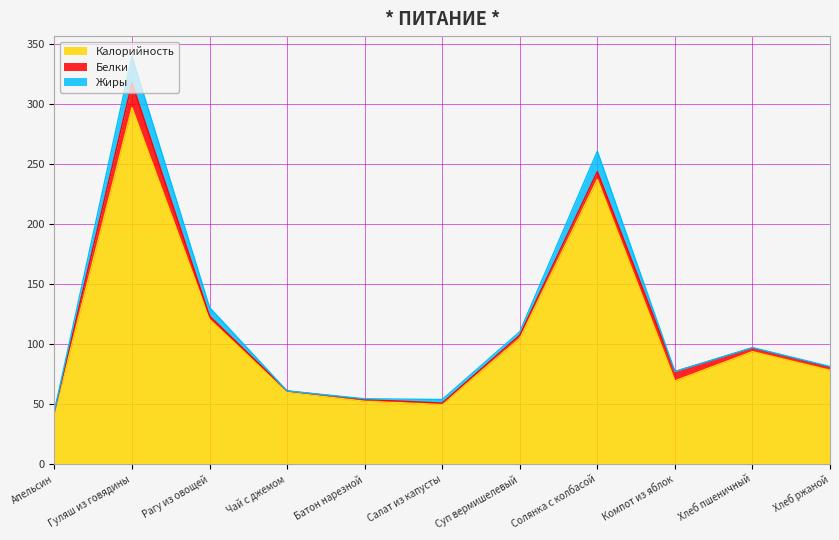

True or false: Жиры and Калорийность cross at least once.

False